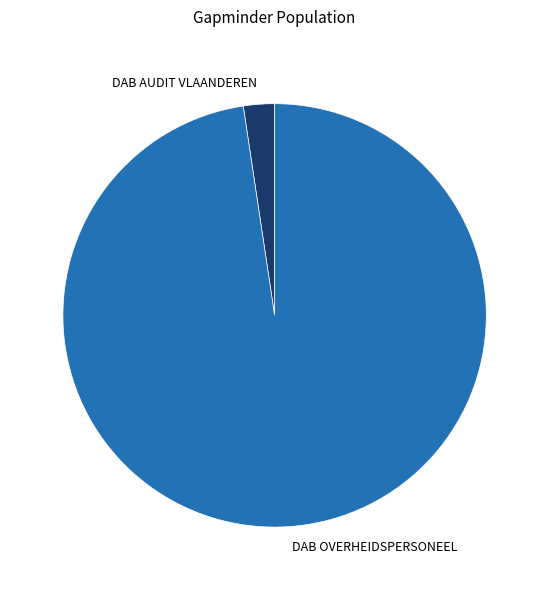

Between DAB OVERHEIDSPERSONEEL and DAB AUDIT VLAANDEREN, which is larger?

DAB OVERHEIDSPERSONEEL